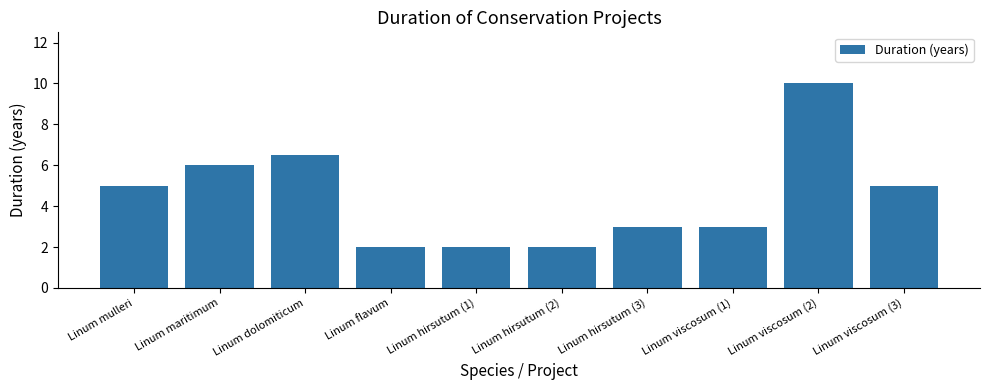

What is the value of the 2nd bar from the left?

6.0